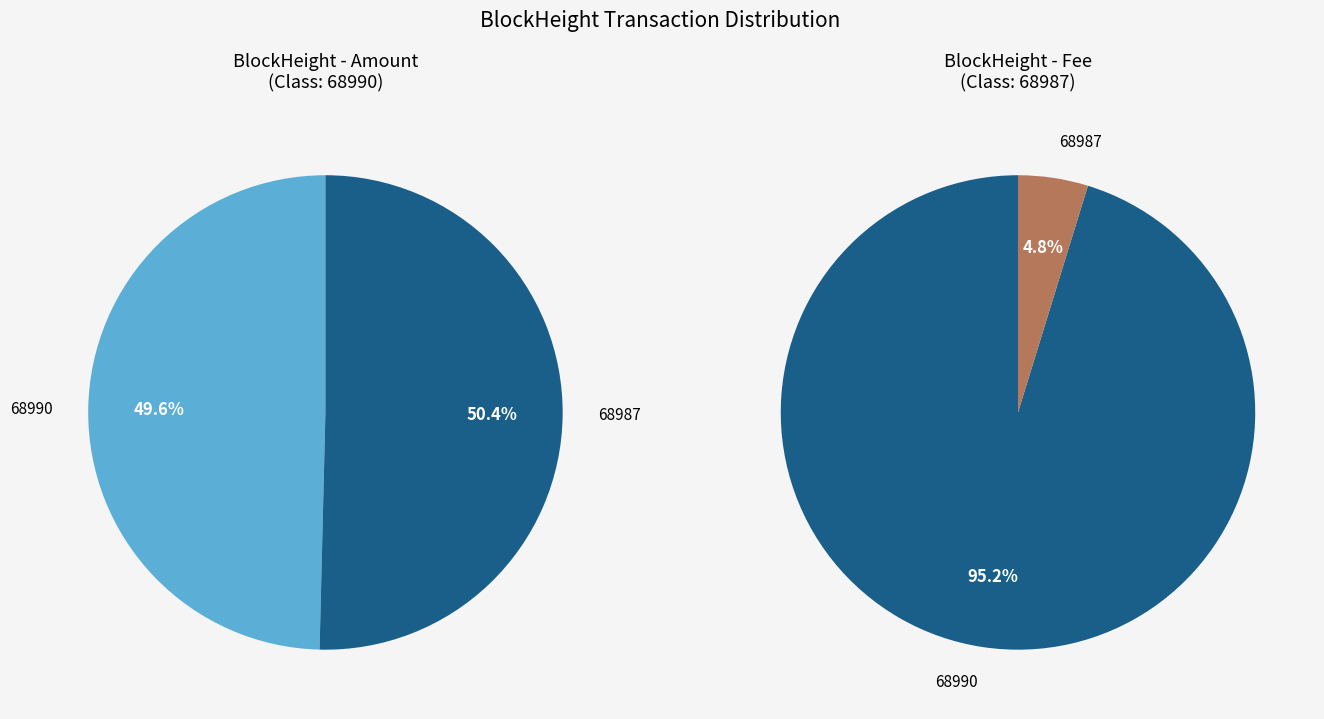

How many slices are in this pie chart?

2